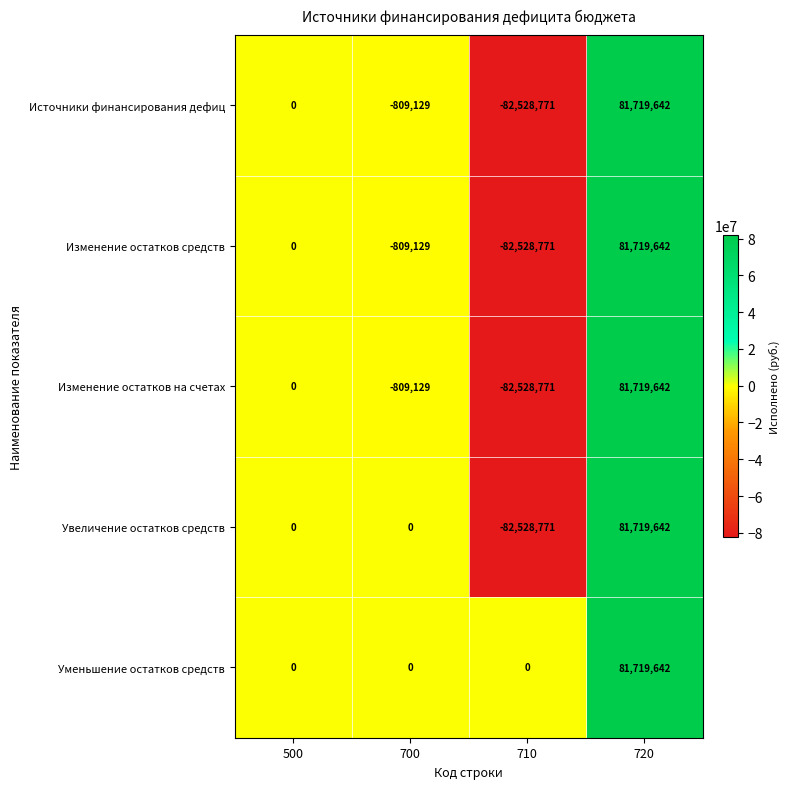

What is the difference between the highest and lowest values at 700?

809129